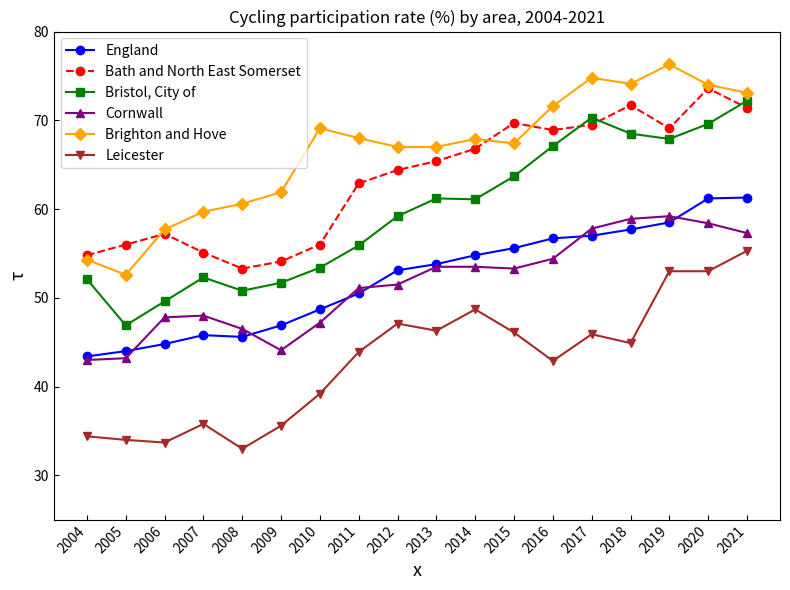

What is the difference between the maximum and minimum values in the England series?

17.9